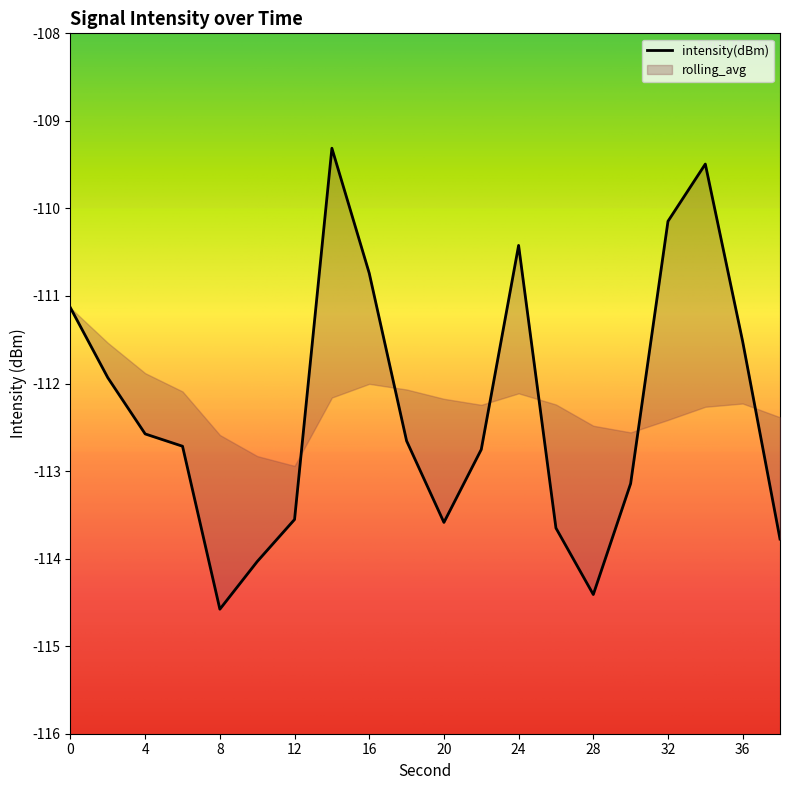

Where is the first local minimum?

8